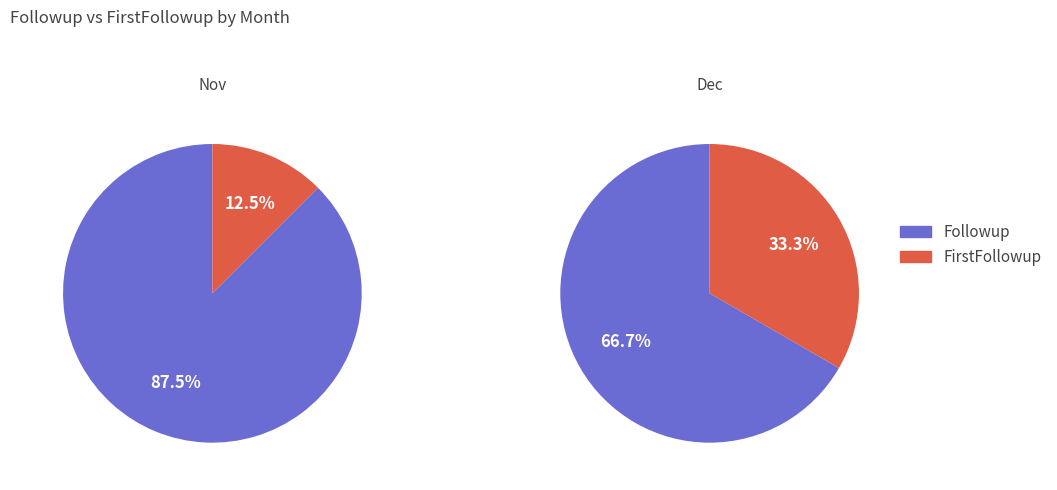

True or false: Oct accounts for 7% of the total.

False